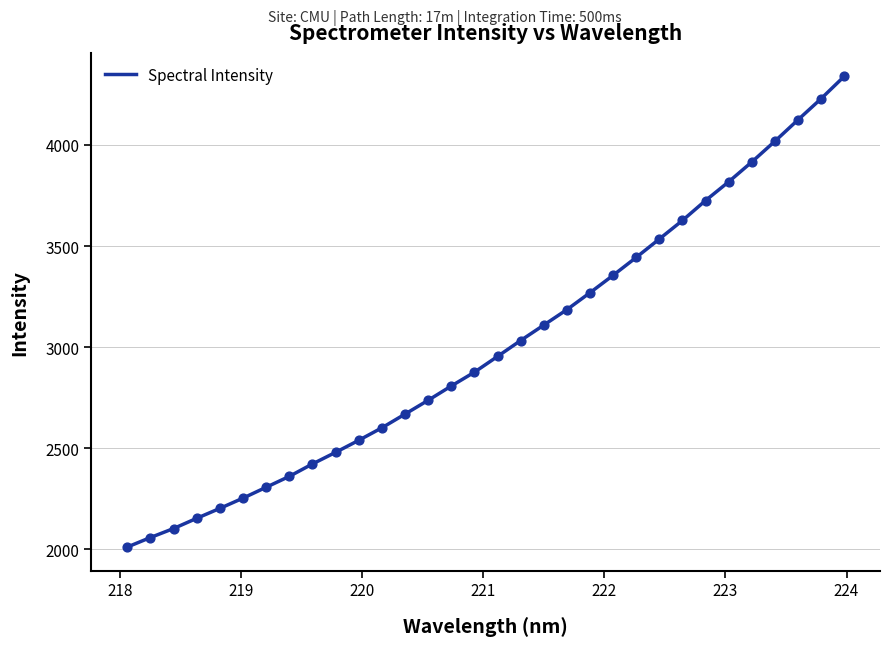

What is the minimum value shown in the chart?

2012.0